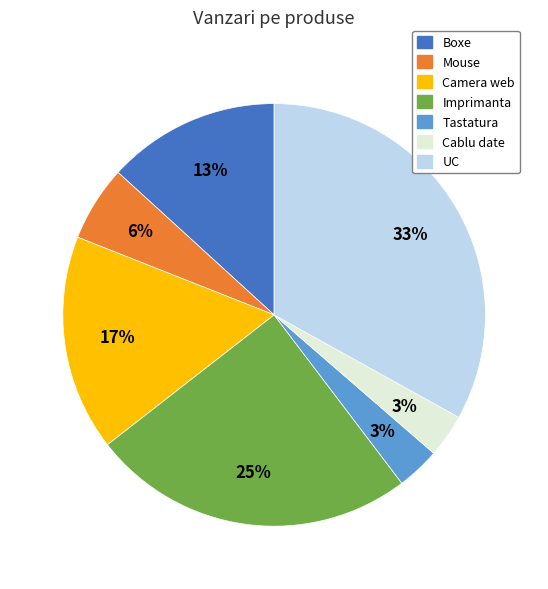

To the nearest percent, what is the combined percentage of Camera web and Cablu date?

20%